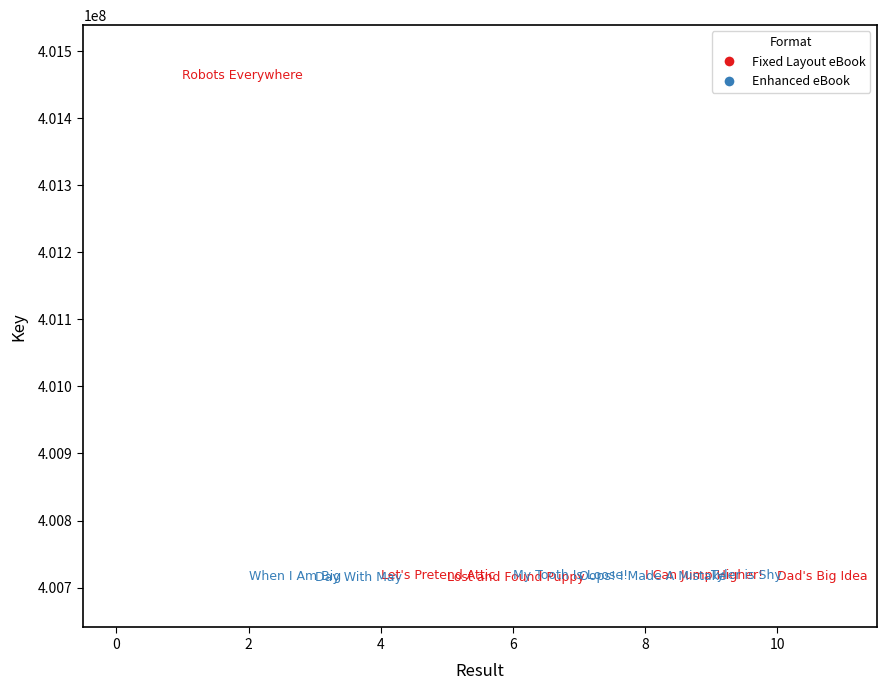

Which series has the largest Y range (max minus min)?

Fixed Layout eBook